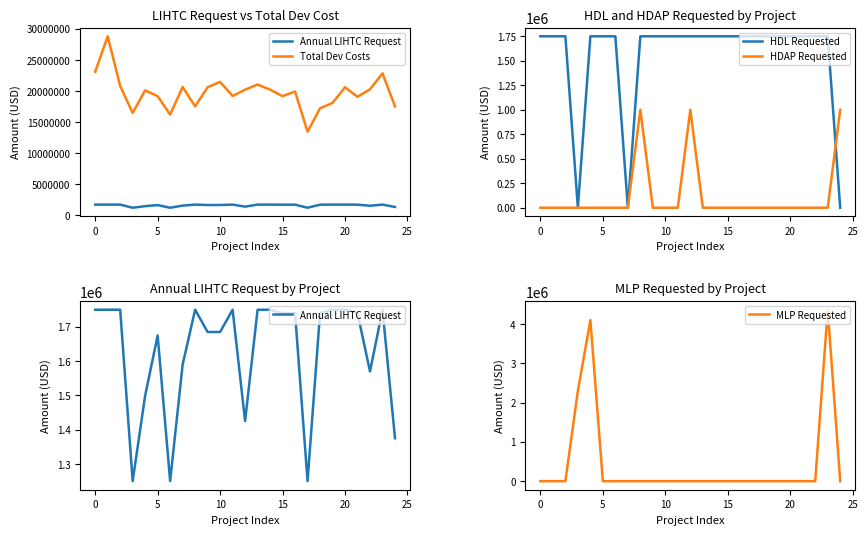

In HDL Requested, how many points are lower than both neighbors (excluding endpoints)?

2